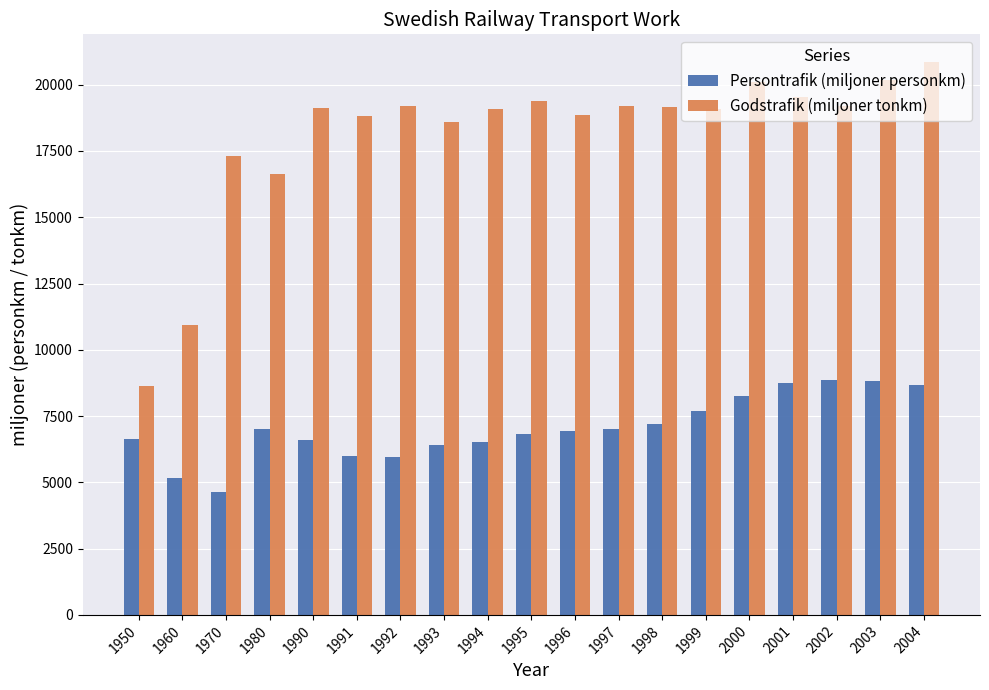

True or false: Godstrafik (miljoner tonkm) has a value of 19069 at 1994.

True